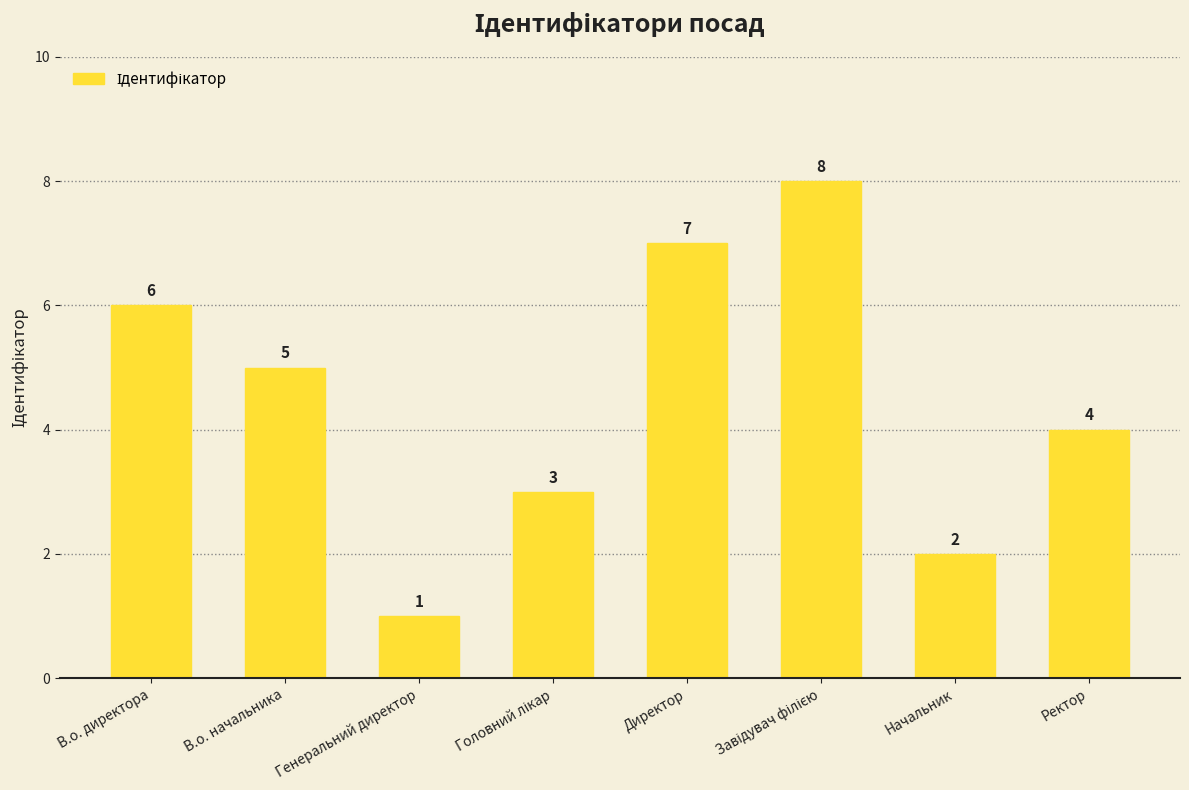

Count the number of categories in the chart.

8